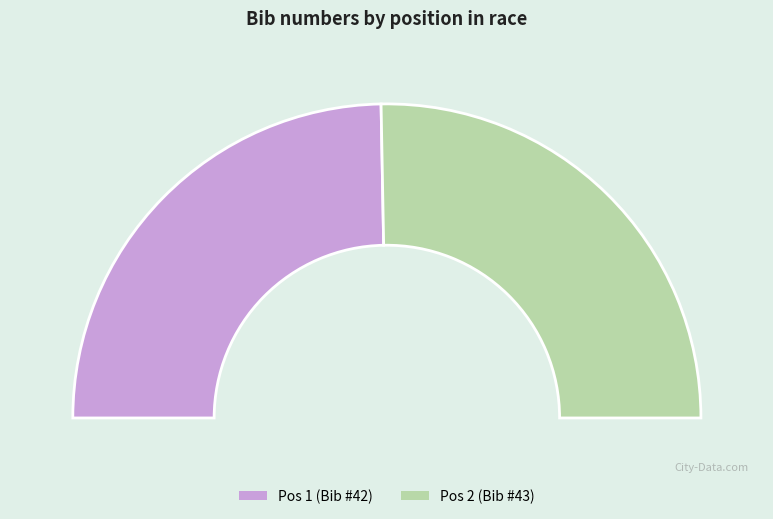

Is it true that 1 is 56% of the pie?

False